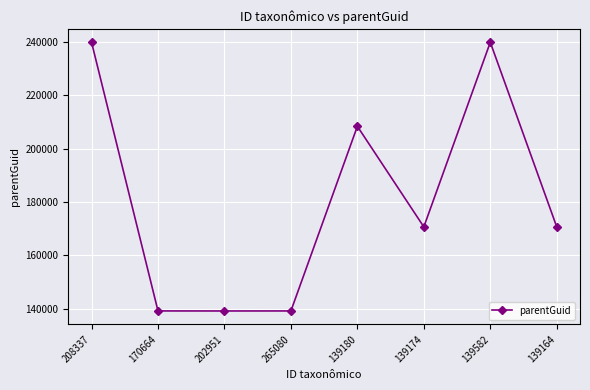

What is the label of the 2nd point from the right?

139582